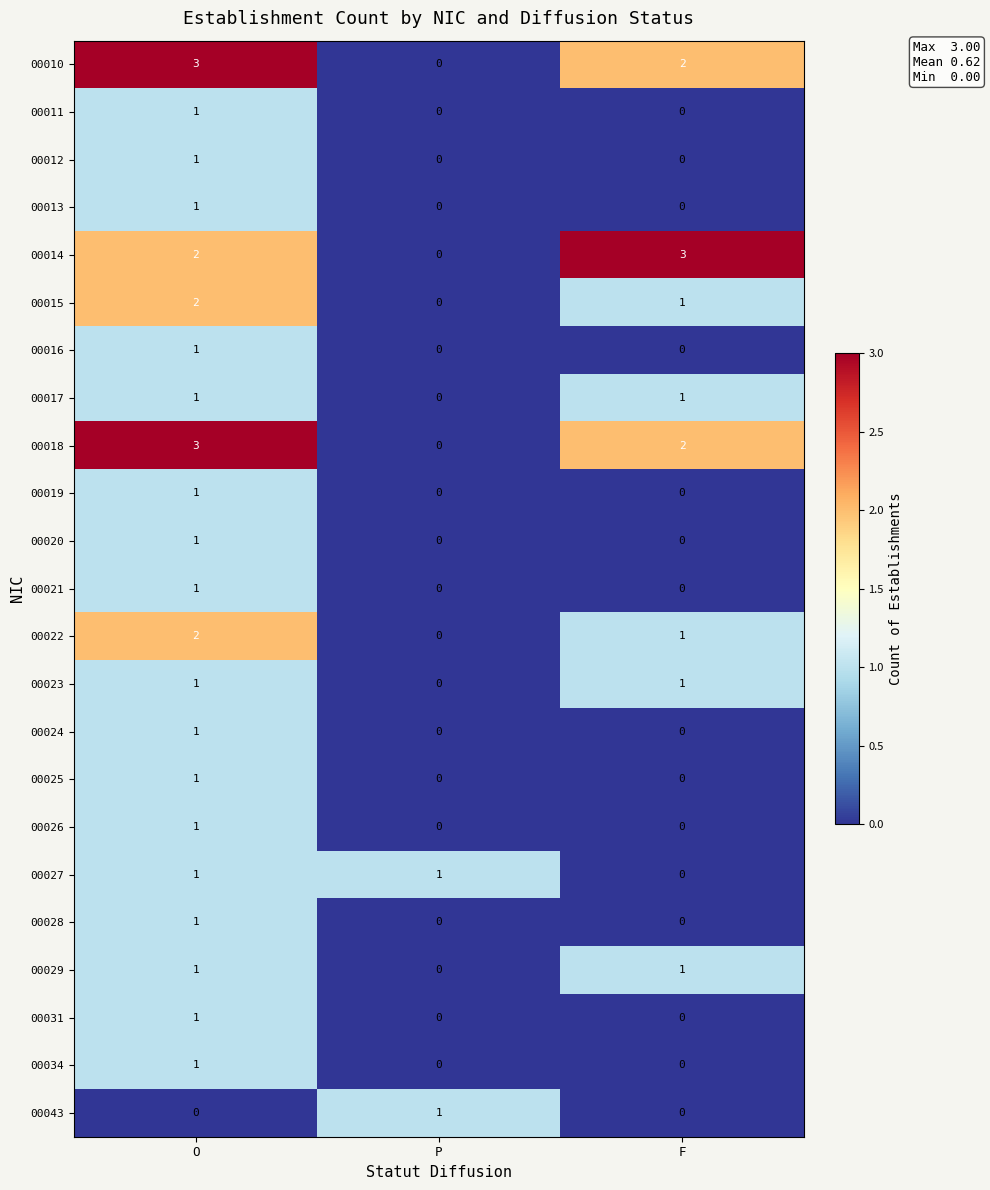

Between P and F, which series saw the biggest shift?

00014